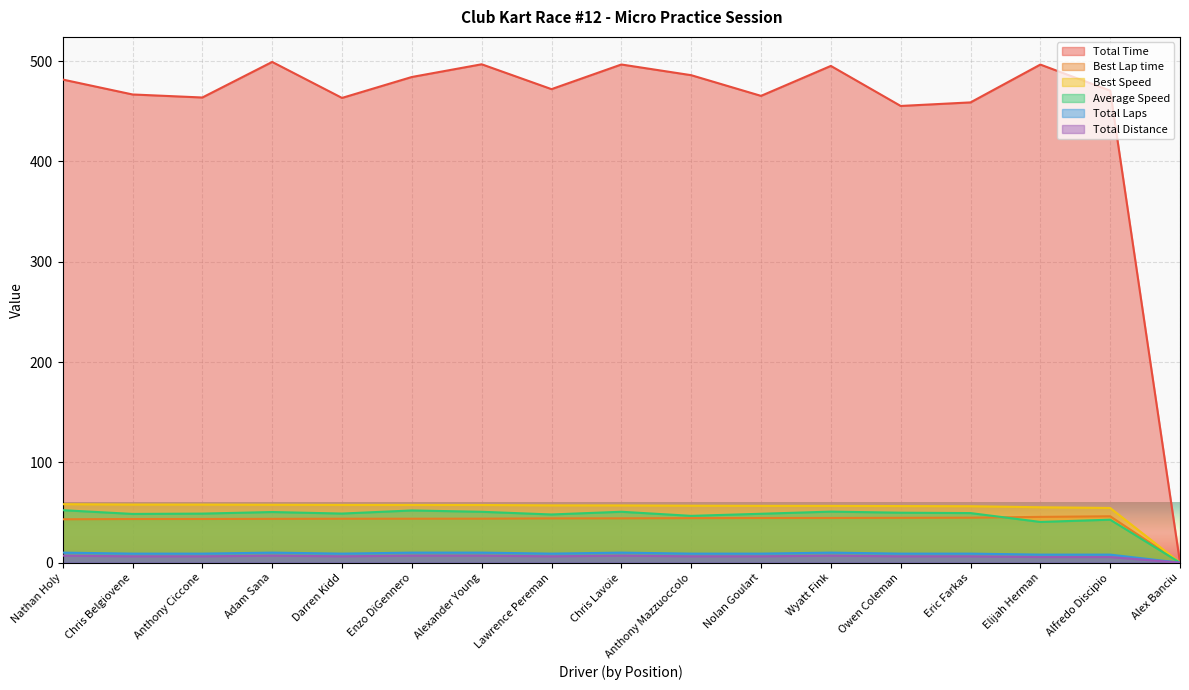

What is the difference between the highest and lowest values at Enzo DiGennero?

477.2